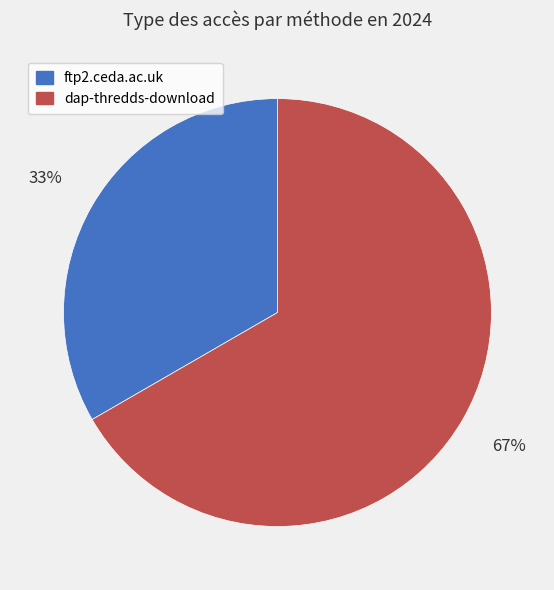

What is the smallest slice in the pie chart?

ftp2.ceda.ac.uk